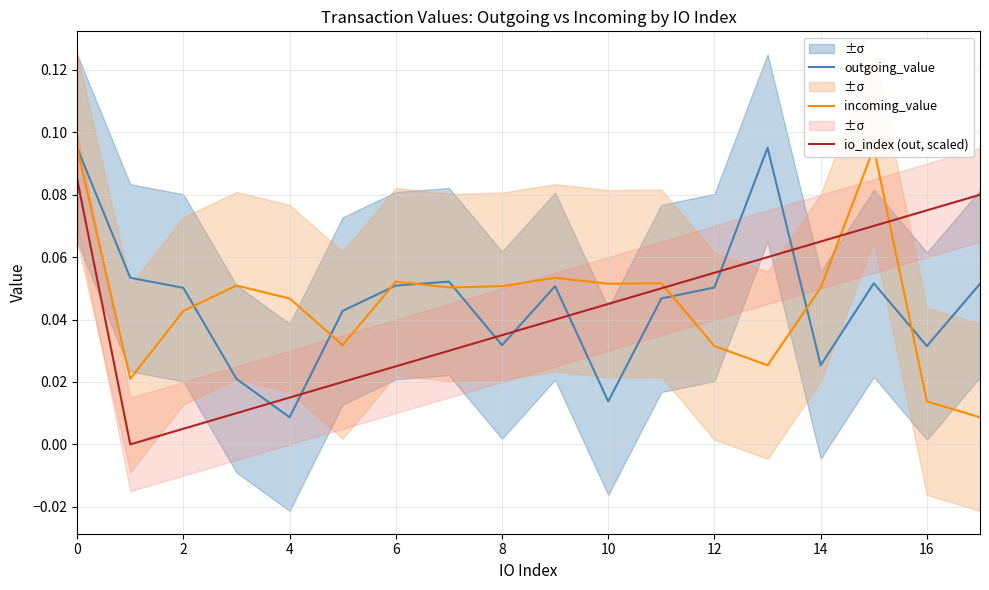

Between 8 and 18, which series saw the biggest shift?

outgoing_value